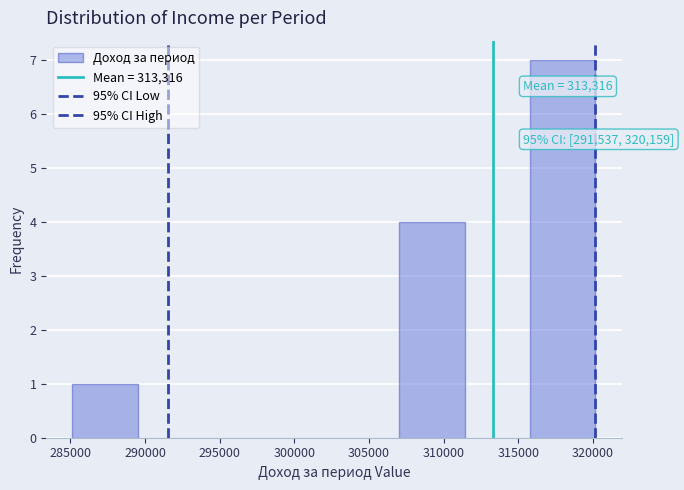

Over which range of the x-axis is the bar tallest?

316000 to 320000